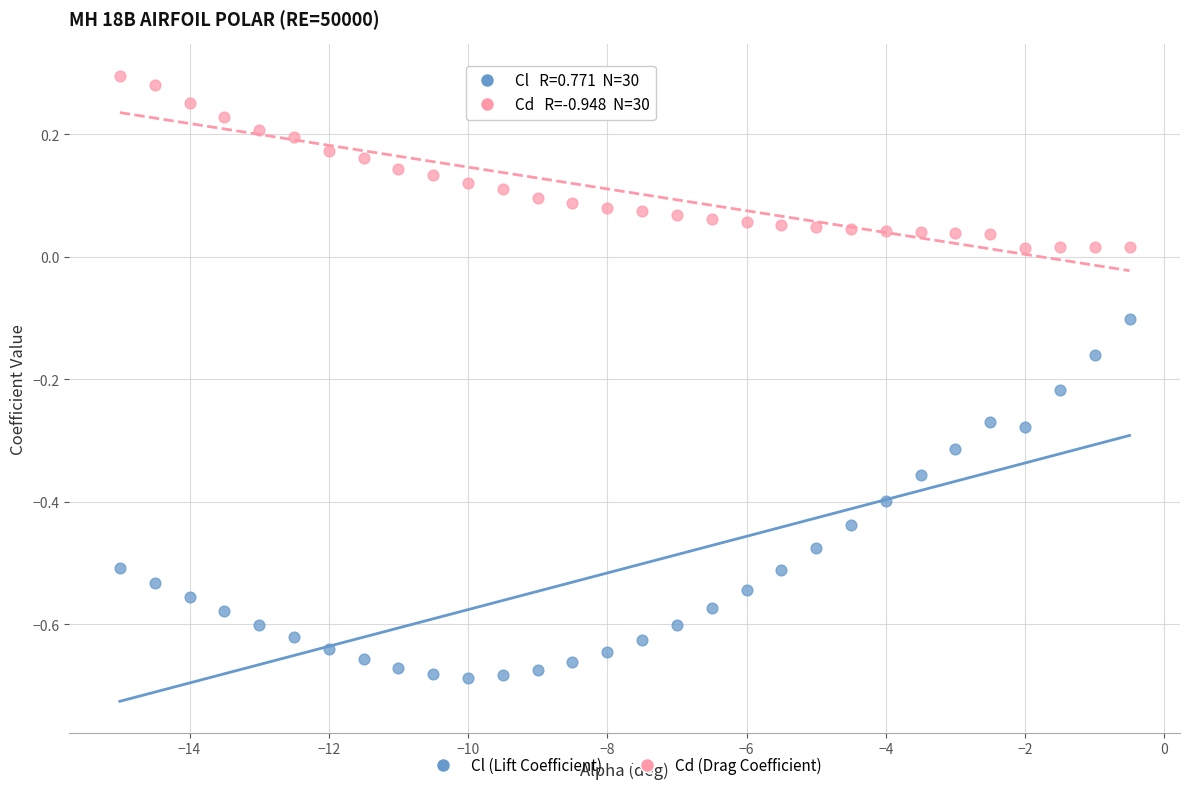

Which series contains the highest Y value?

Cd (Drag Coefficient)